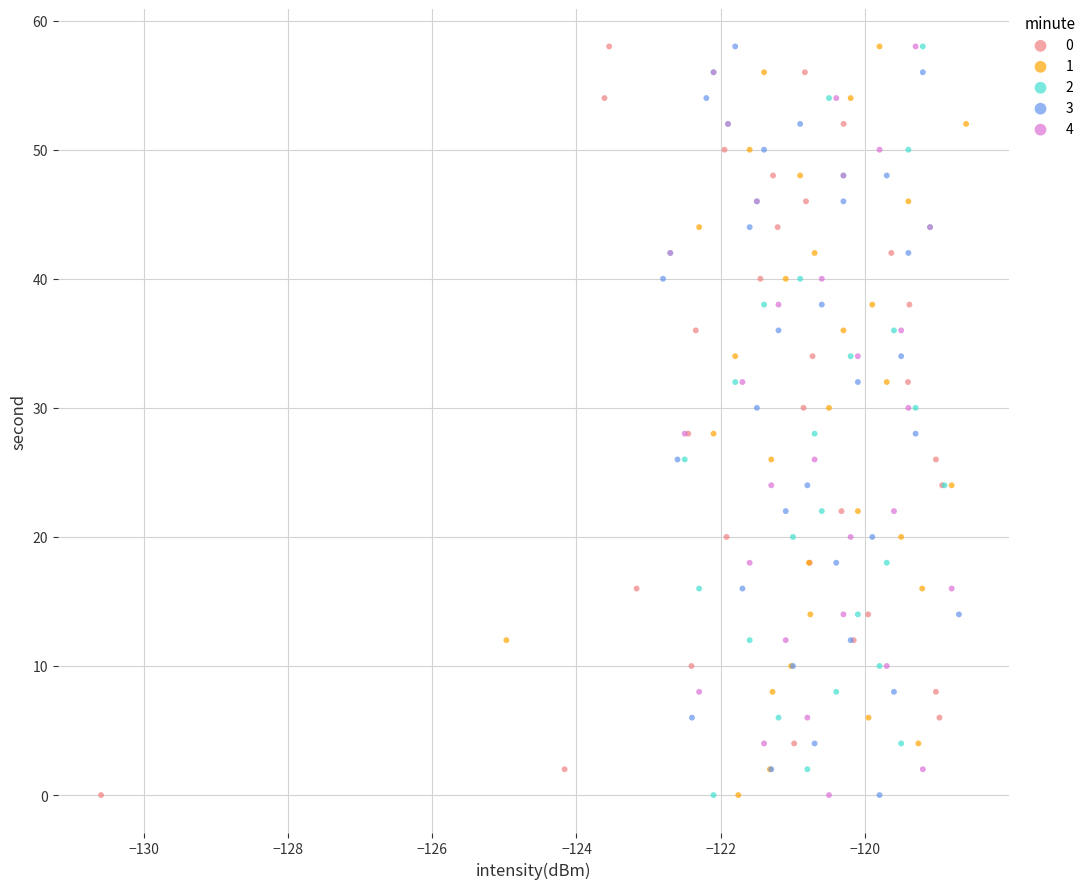

What are all the series names shown in the legend?

0, 1, 2, 3, 4